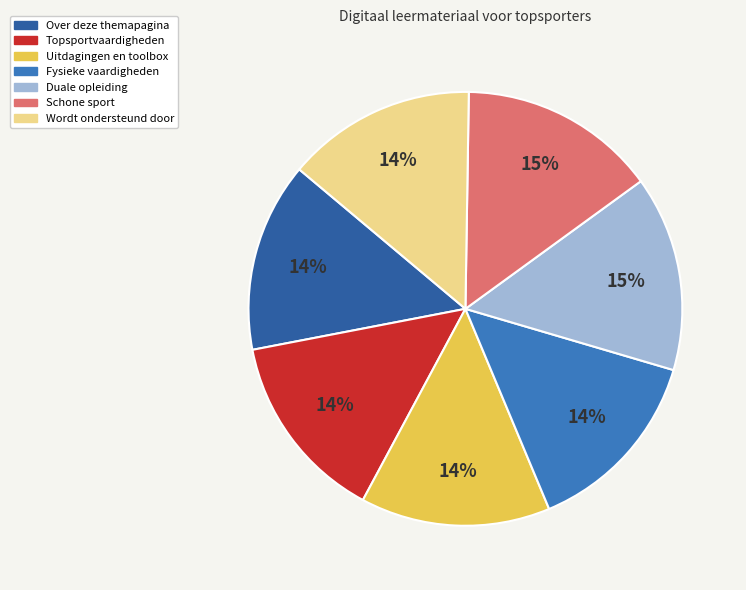

To the nearest percent, what is the average slice percentage?

14%